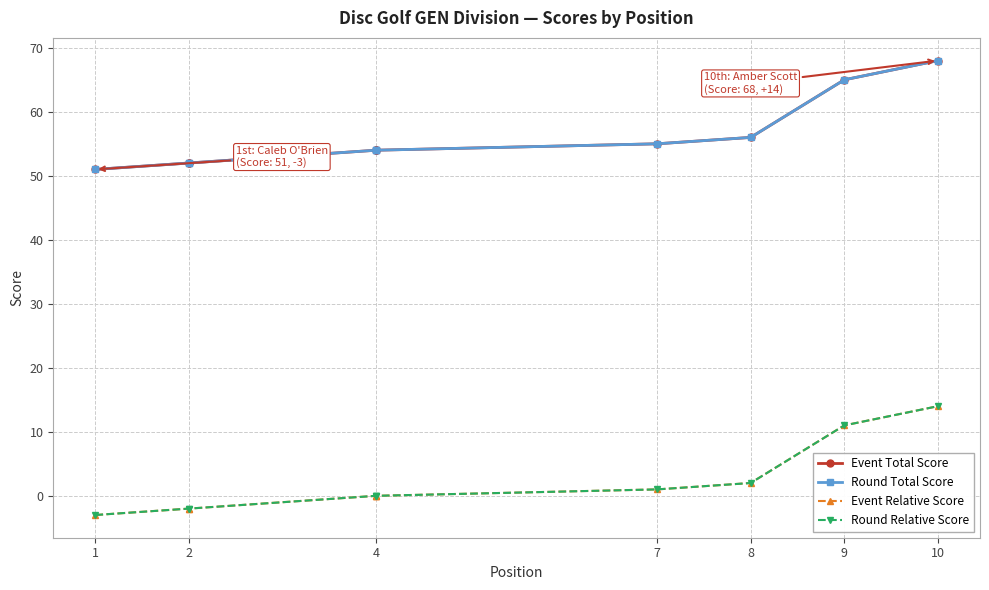

Does the chart display data point markers on the line(s)?

Yes